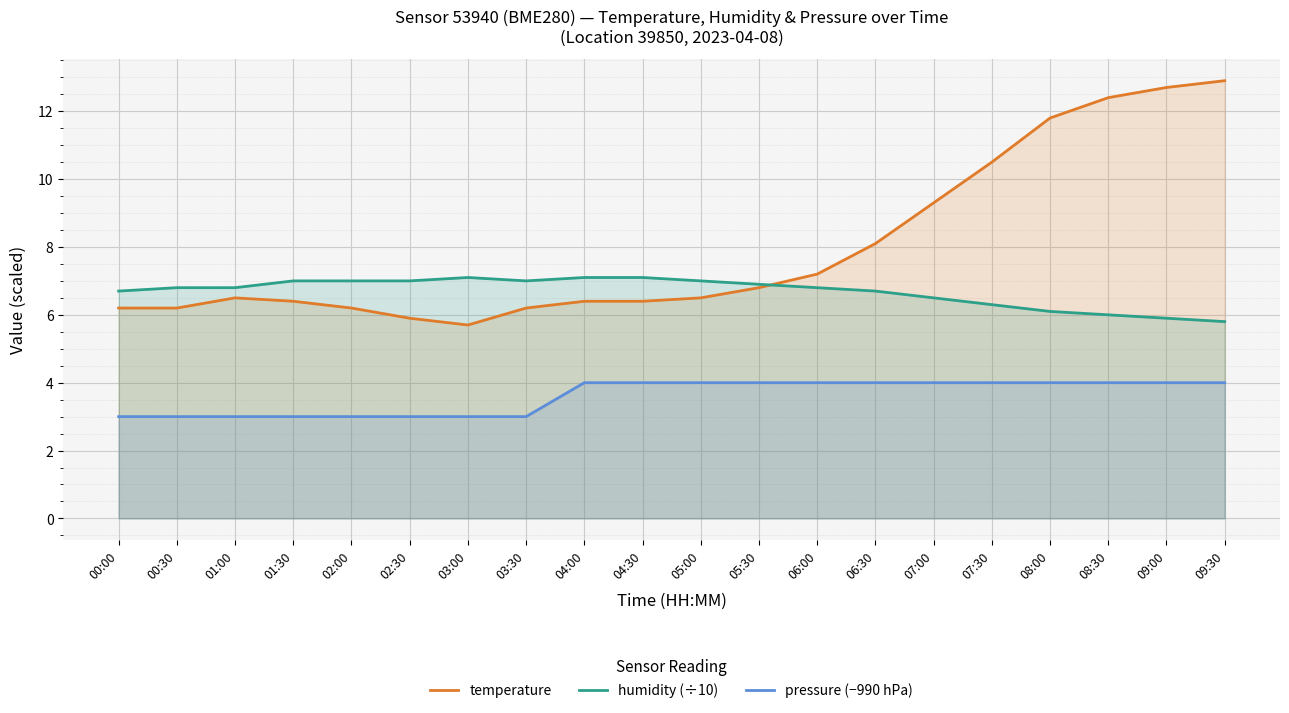

True or false: temperature and humidity (÷10) cross at least once.

True